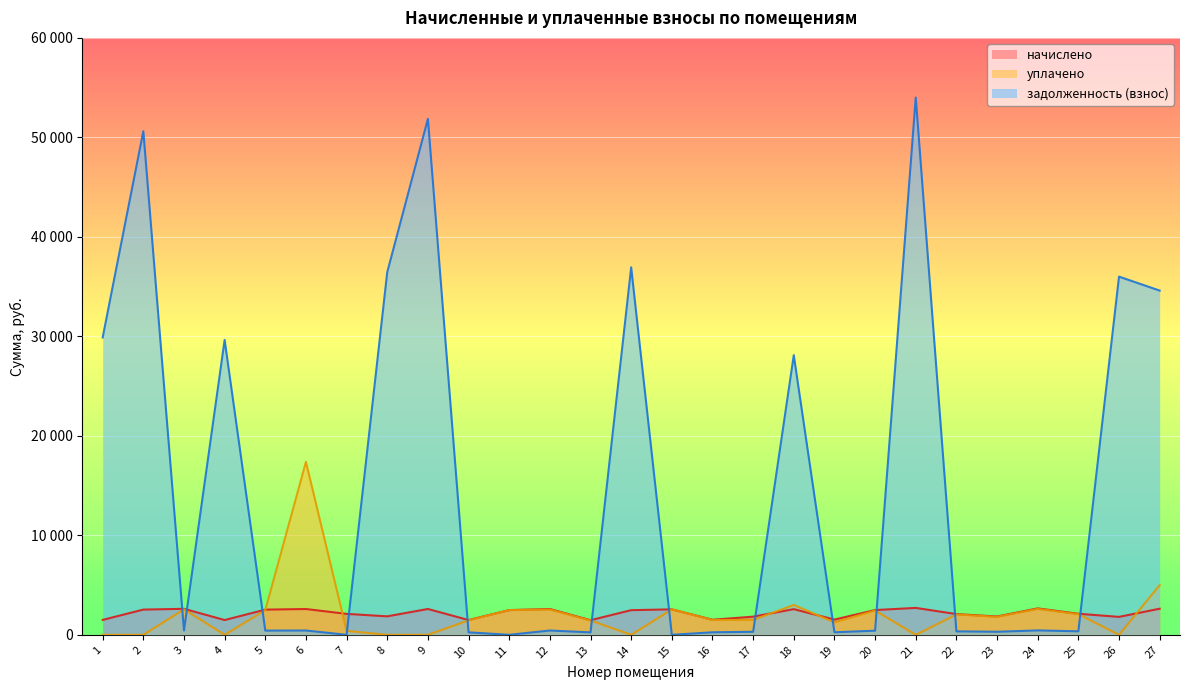

Read the задолженность (взнос) value at 12.

432.0